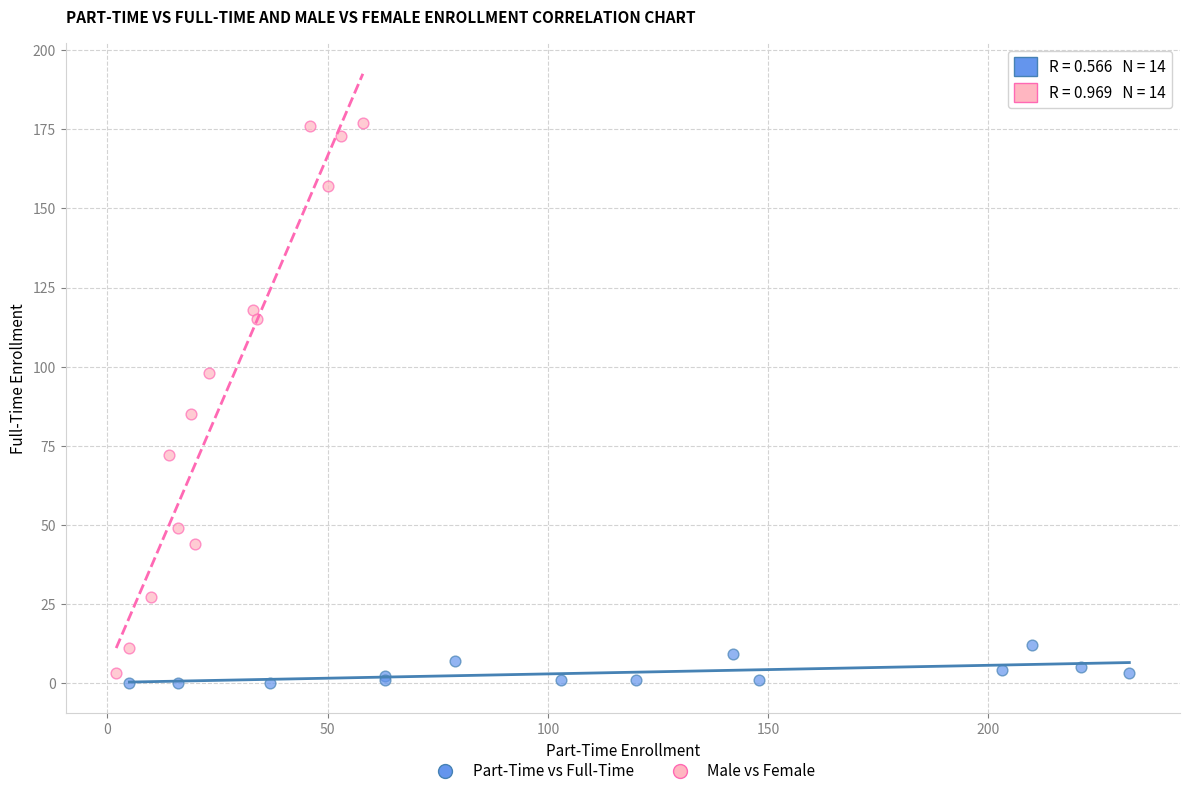

Which series has the largest Y range (max minus min)?

Male vs Female